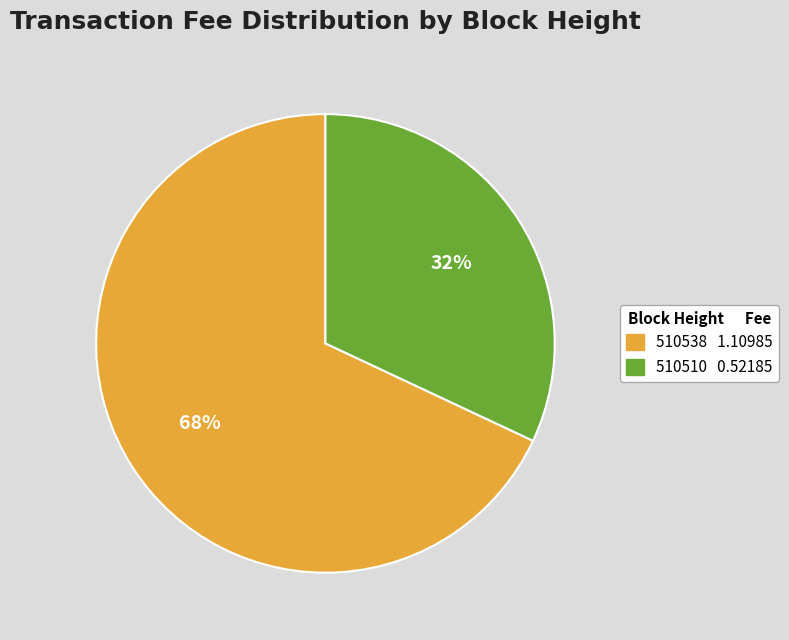

Is there any slice that represents more than half of the pie?

Yes